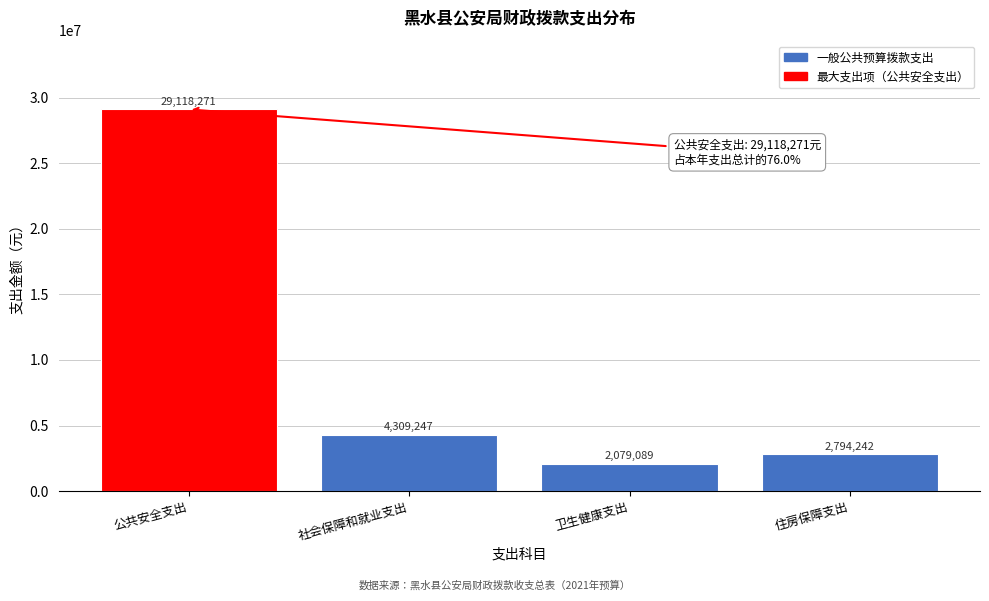

Reading left to right, extract all data points from this chart.

公共安全支出=29118271	社会保障和就业支出=4309247	卫生健康支出=2079089	住房保障支出=2794242